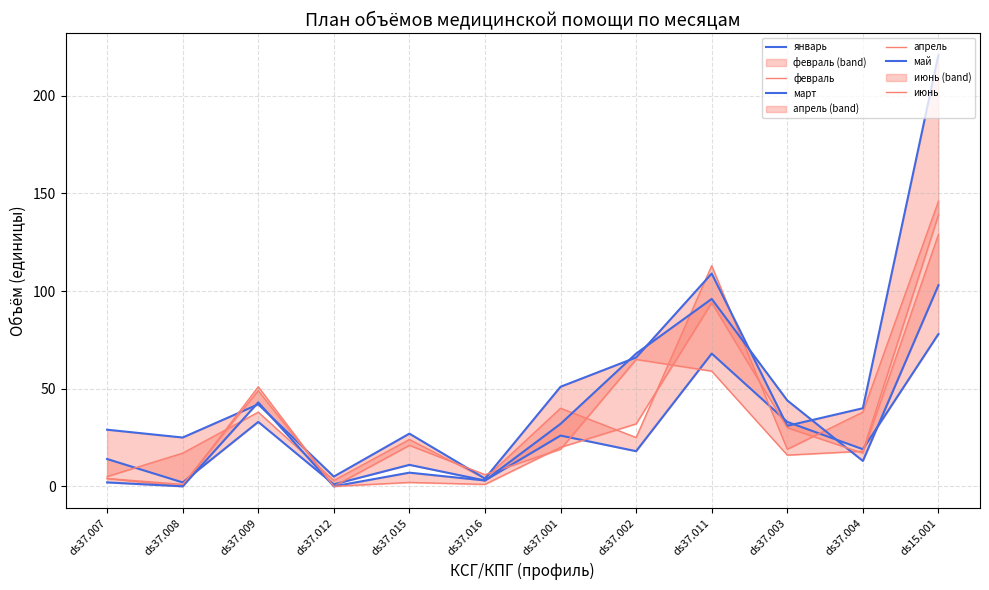

What is the total value across all series at ds37.003?

173